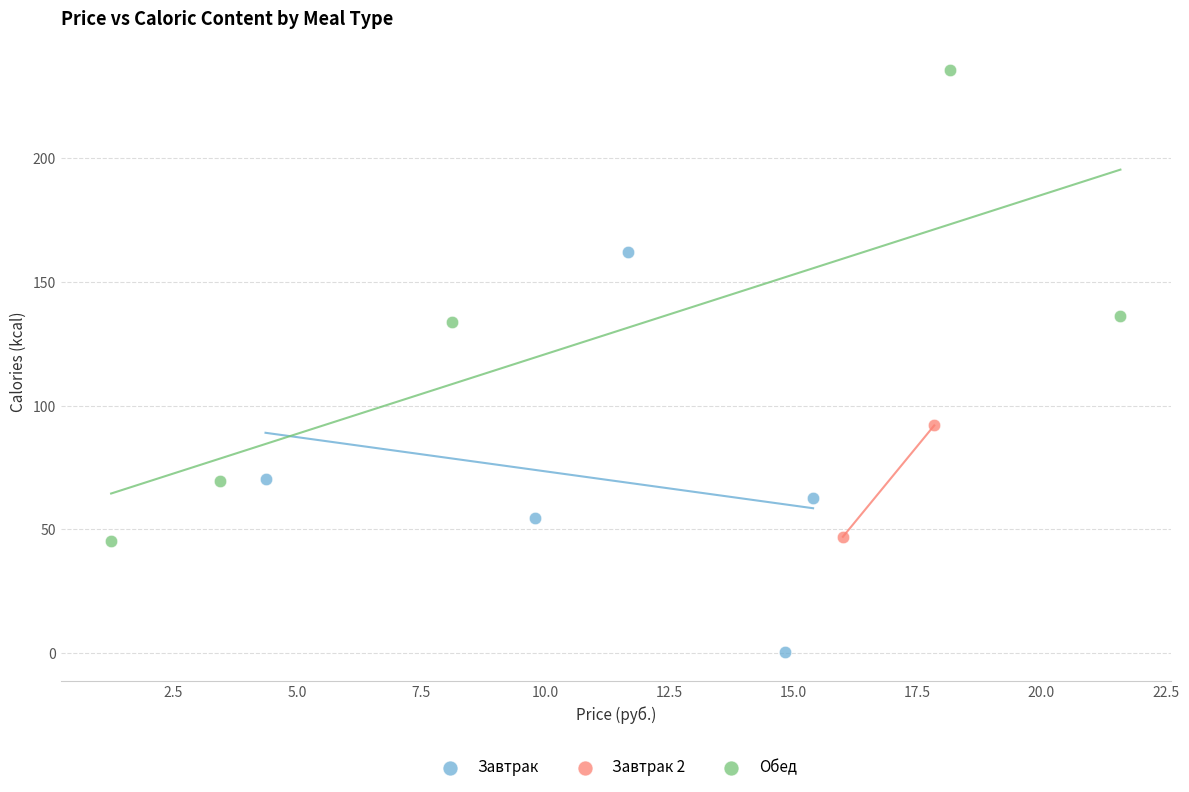

Which series contains the highest Y value?

Обед